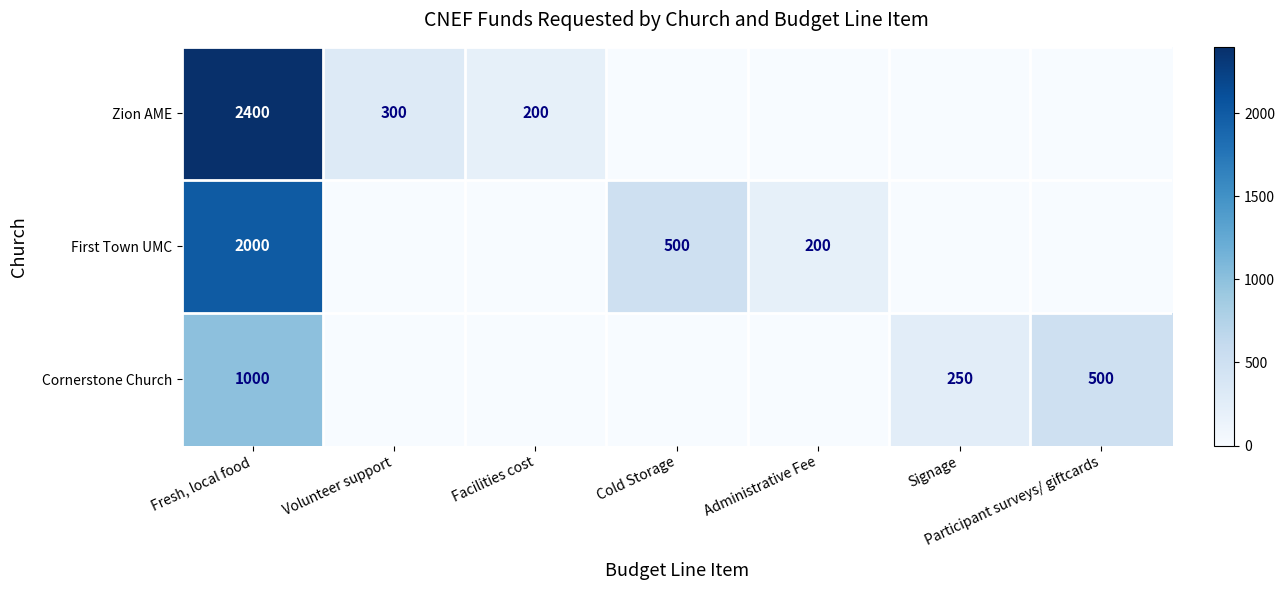

The value of First Town UMC at Administrative Fee is 200. True or false?

True